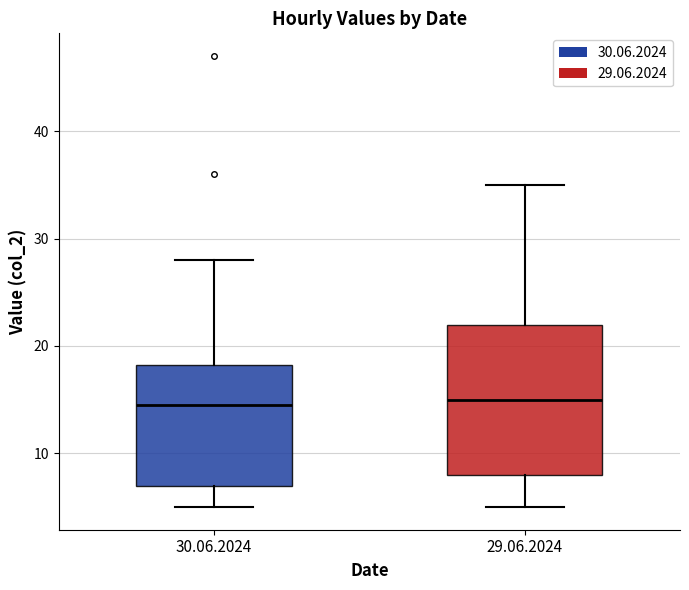

Reading left to right, transcribe this box plot: for each box, give where its median line is, the range the box spans, and where its two whiskers end, as read against the y-axis. The values are not printed on the chart, so give them approximately, as read against the axis.

30.06.2024: median 15, box 7 to 18, whiskers 5 to 28
29.06.2024: median 15, box 8 to 22, whiskers 5 to 35